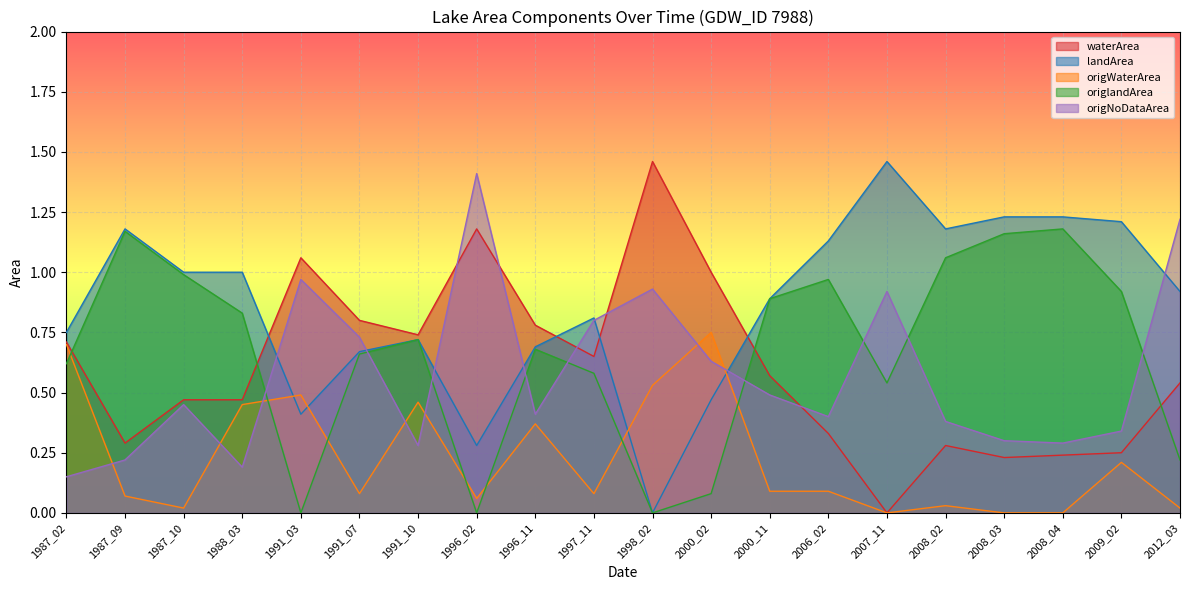

What is the total value across all series at 2000_02?

2.9